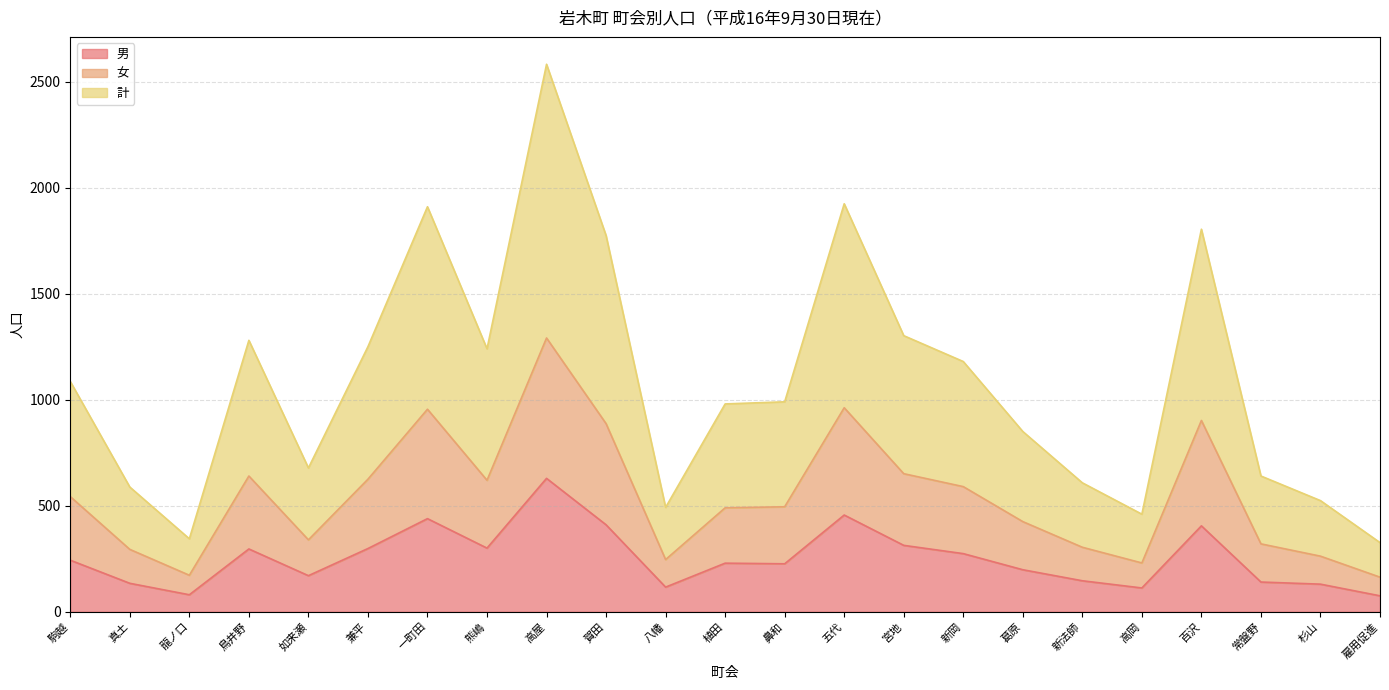

At 如来瀬, list the series in order from smallest to largest.

男, 女, 計